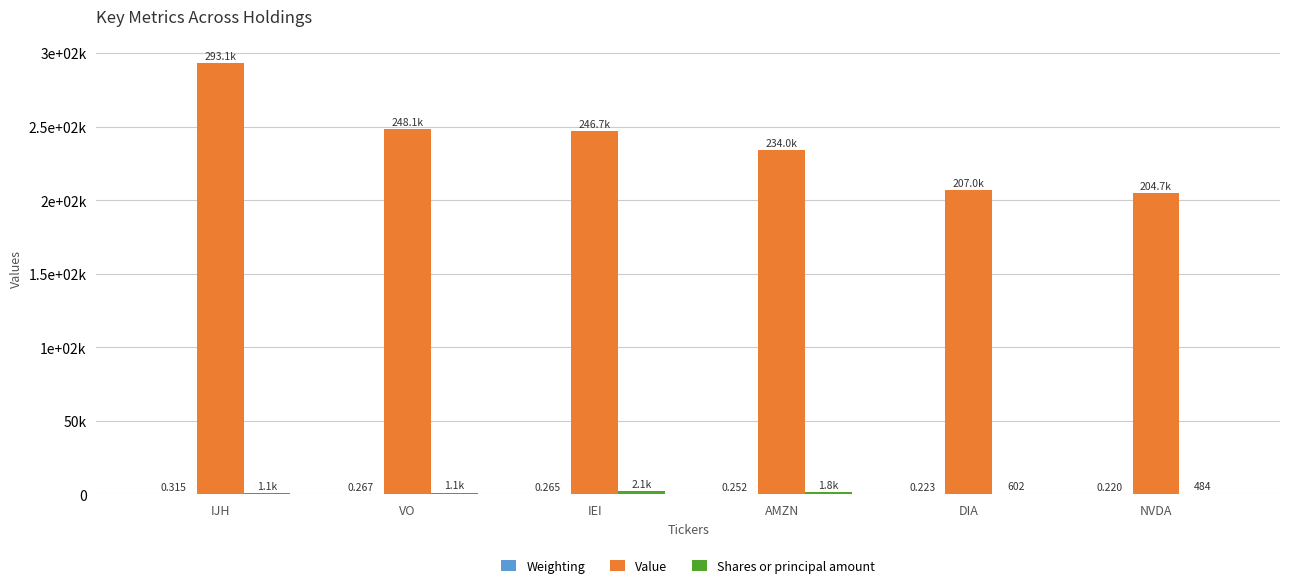

What is the label of the 2nd bar from the left?

VO